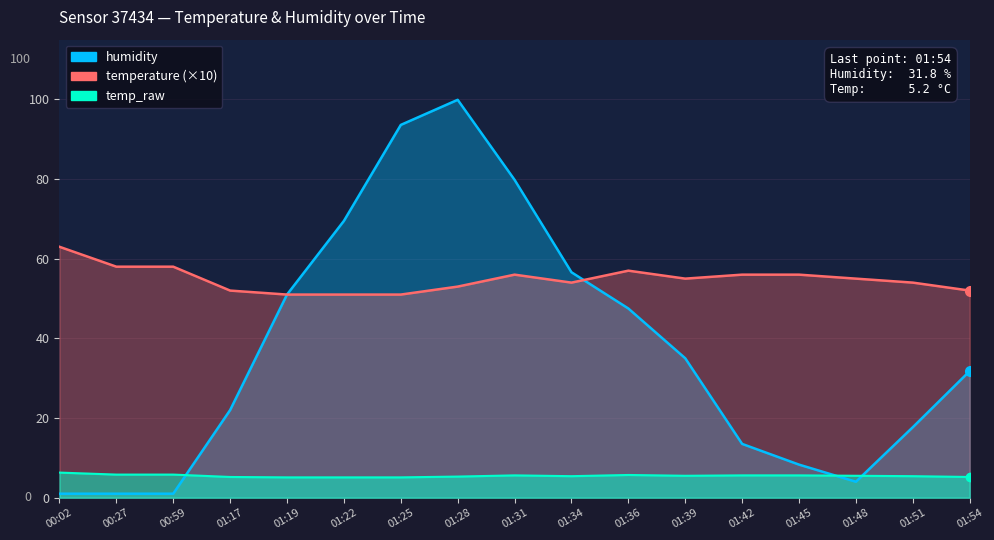

The value of temperature at 01:54 is 78.9. True or false?

False